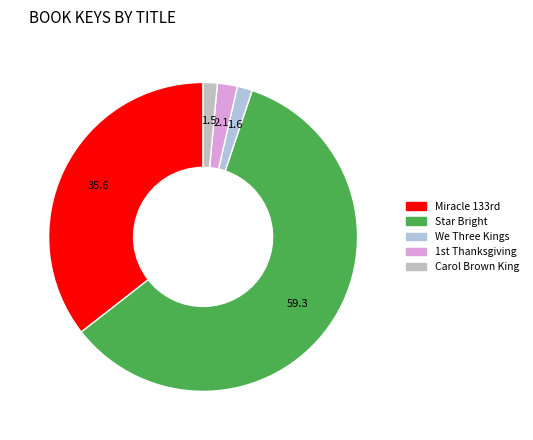

How many segments does this pie chart have?

5